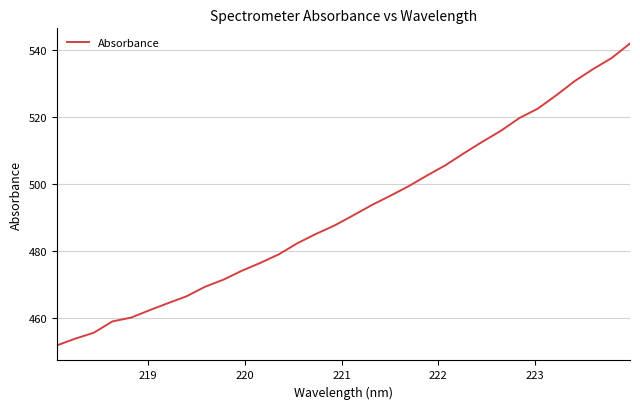

Reading left to right, extract all data points from this chart.

452.0	454.0	455.7	459.1	460.2	462.4	464.5	466.6	469.4	471.6	474.2	476.6	479.1	482.4	485.2	487.7	490.7	493.8	496.5	499.4	502.6	505.7	509.3	512.7	516.0	519.8	522.6	526.6	530.8	534.4	537.7	542.1